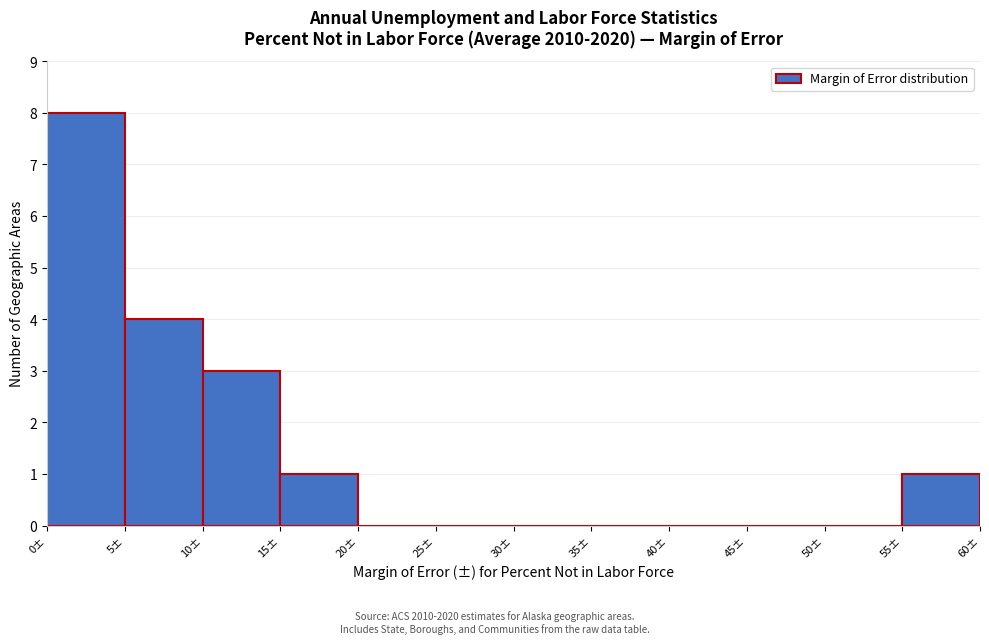

Reading left to right, list every bar in this chart as the range it spans on the x-axis followed by its height. The values are not printed on the chart, so give them approximately, as read against the axis.

0 to 5: 8
5 to 10: 4
10 to 15: 3
15 to 20: 1
20 to 25: 0
25 to 30: 0
30 to 35: 0
35 to 40: 0
40 to 45: 0
45 to 50: 0
50 to 55: 0
55 to 60: 1